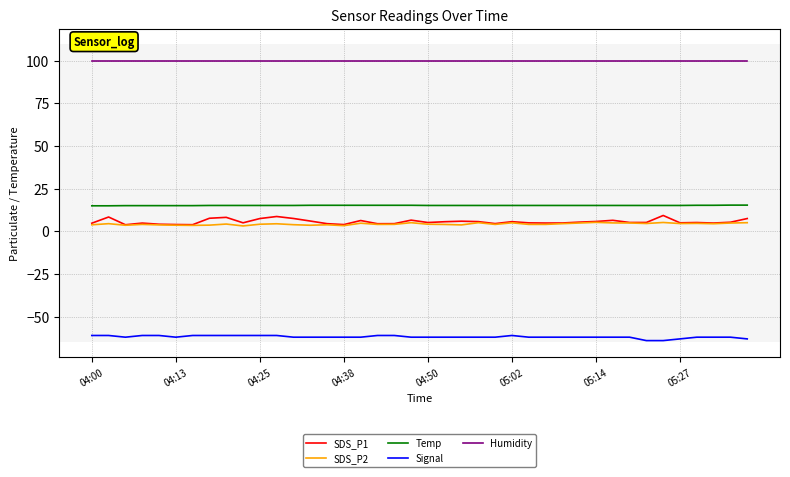

True or false: Signal and Temp cross at least once.

False